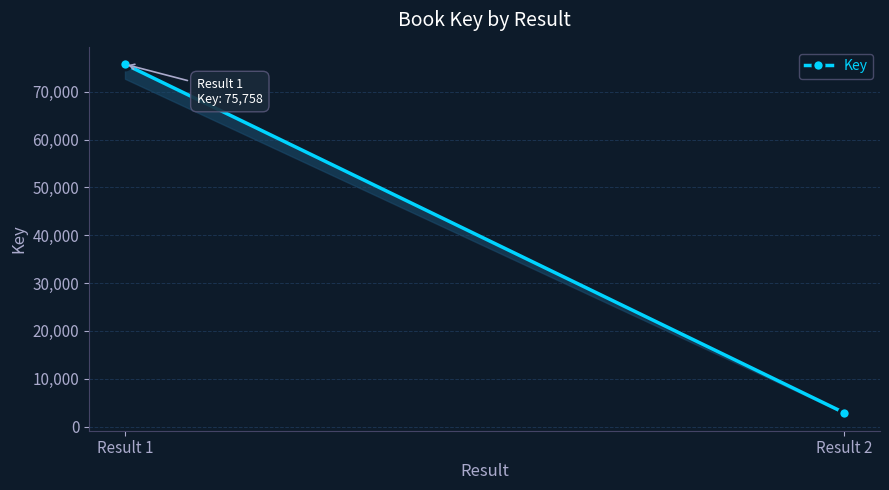

True or false: the data shows 75758 at Result 1.

True